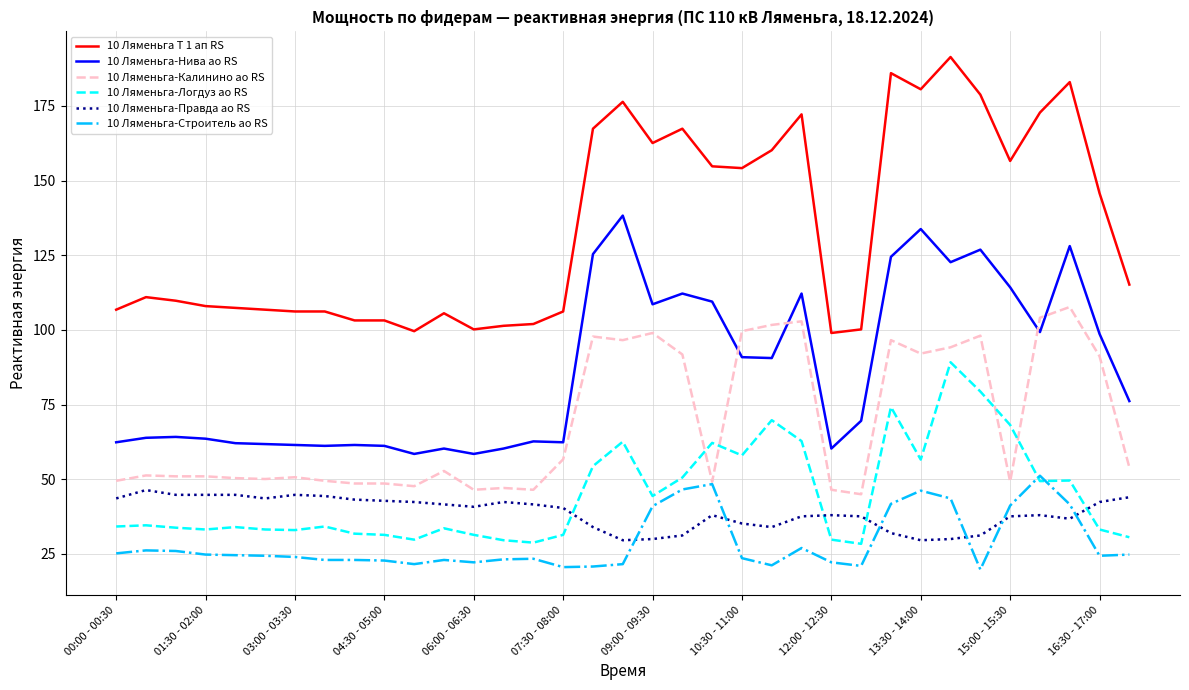

Which series has the largest range (max minus min)?

10 Ляменьга Т 1 ап RS